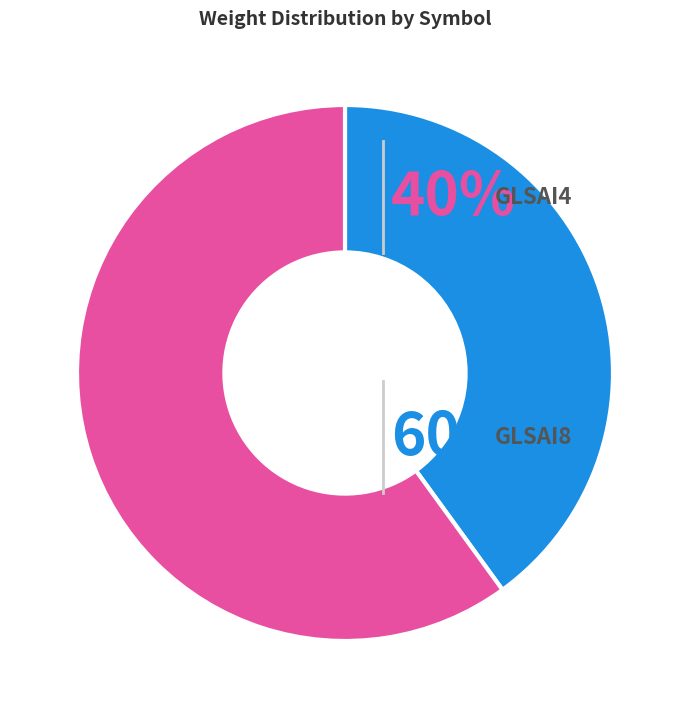

Is there a majority slice in this chart?

Yes